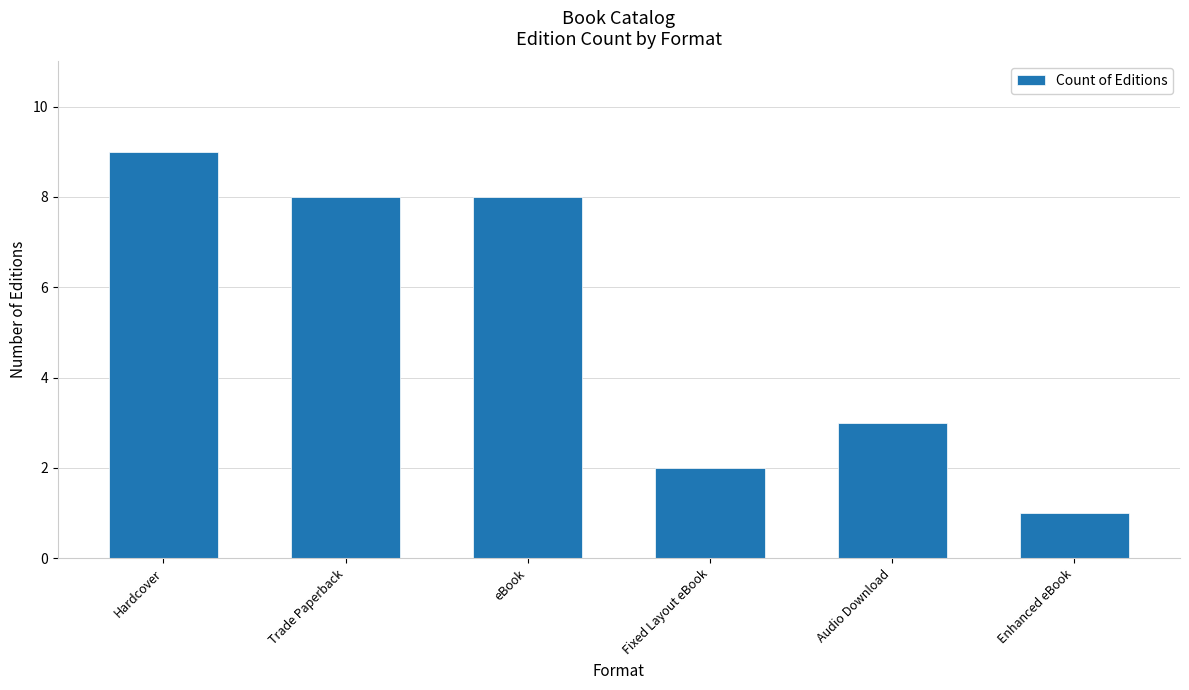

What is the ratio of the value at Hardcover to the value at Enhanced eBook?

9.0